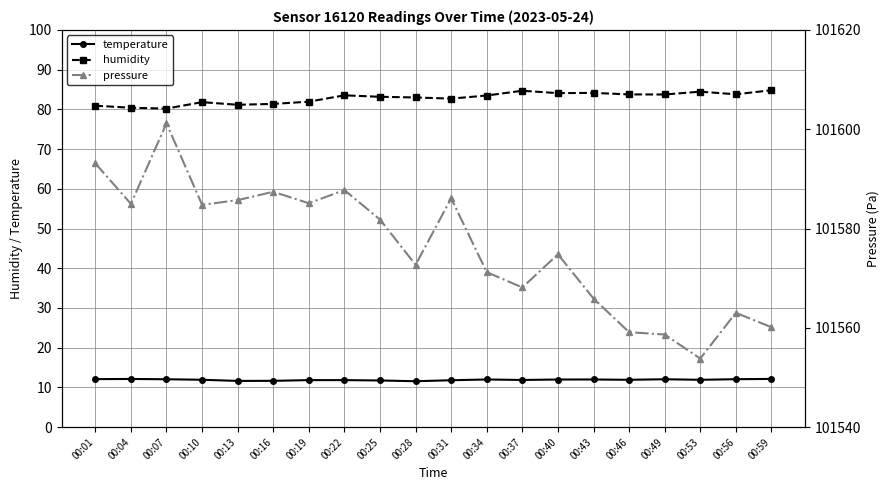

What is the total value across all series at 00:46?

101654.8